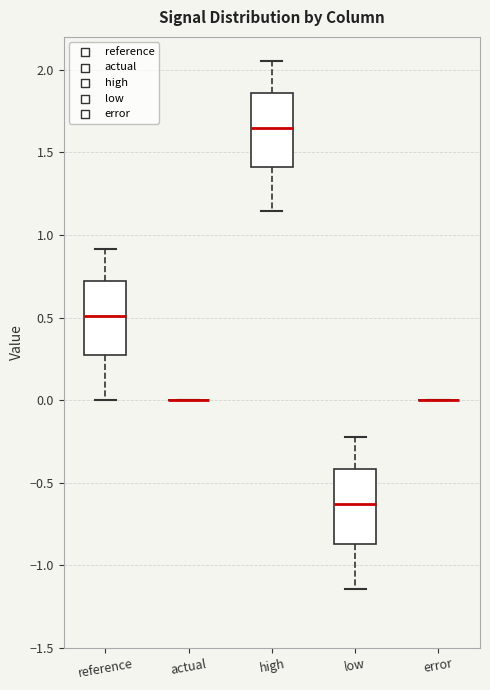

Where does the median line of the box for low sit on the y-axis? The values are not printed on the chart, so give them approximately, as read against the axis.

-0.65